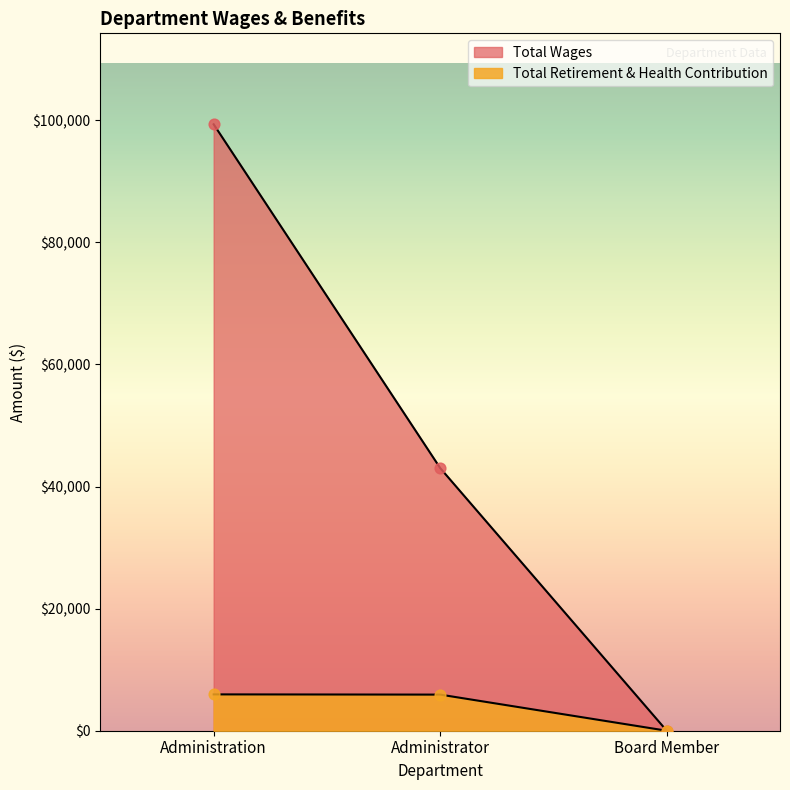

Which series reaches the minimum Y coordinate?

Total Wages